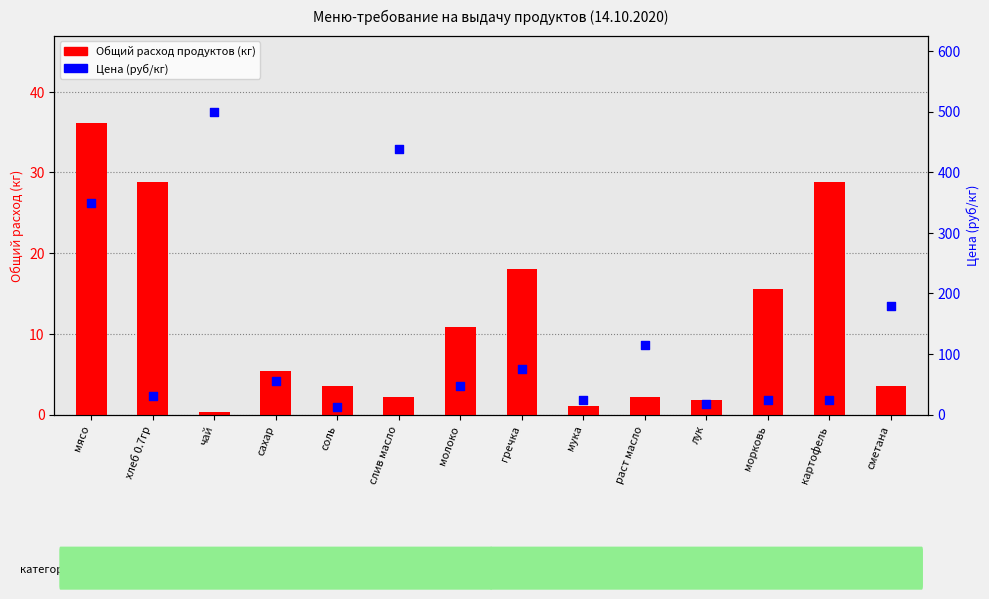

Which series contains the highest Y value?

Цена (руб/кг)